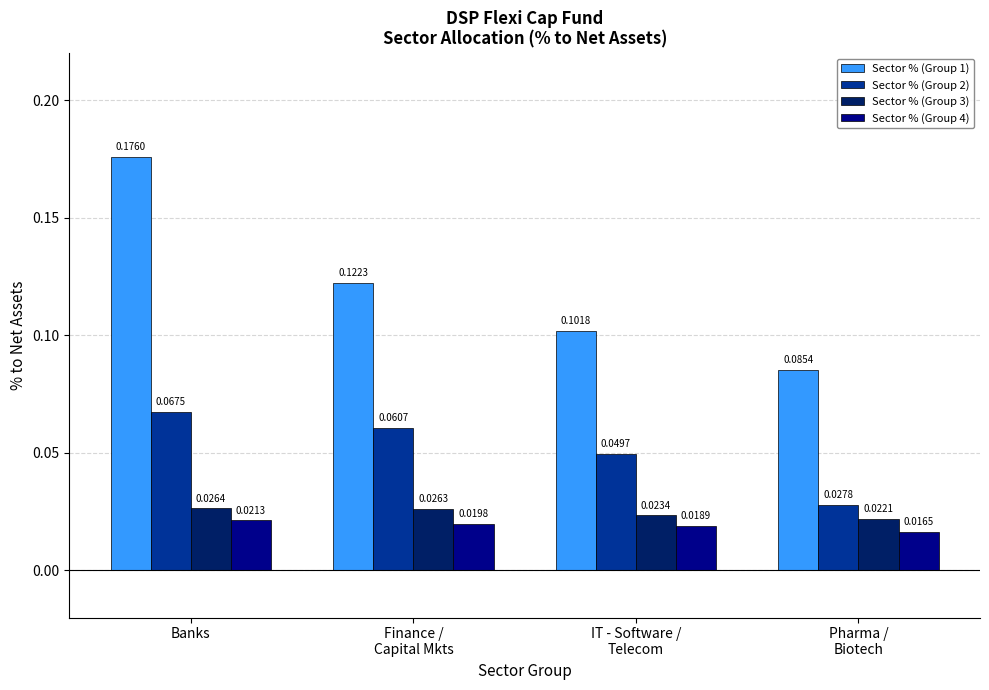

The value of Sector % (Group 1) at Banks is 0.3. True or false?

False